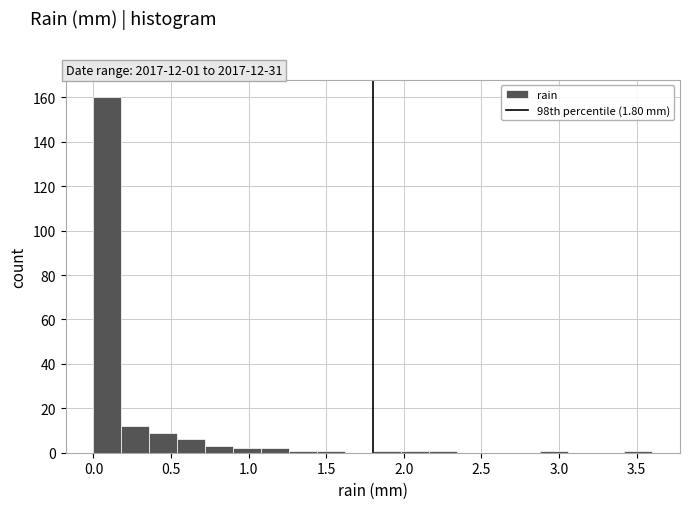

Around what value on the x-axis is the tallest bar? Give the approximate position of its centre, as read against the axis.

0.10